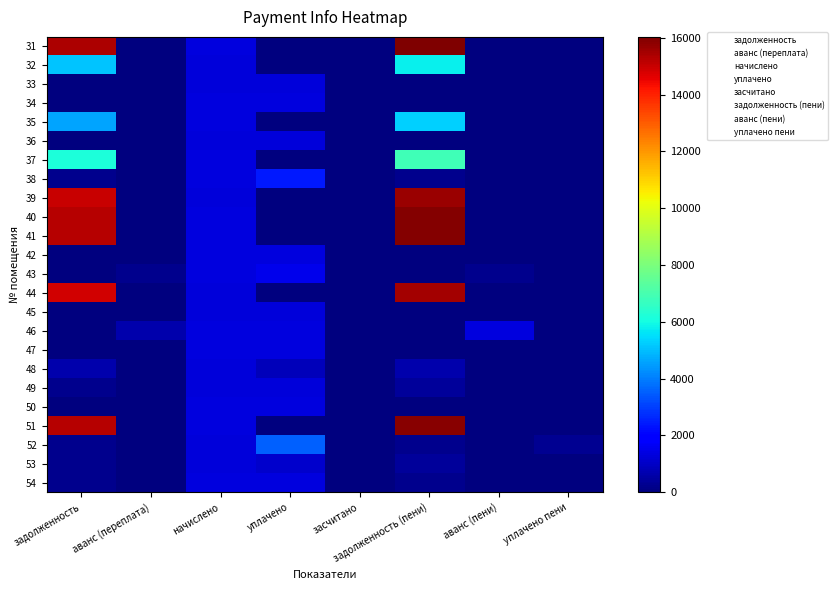

Reading left to right, extract all data points from this chart.

31: задолженность=15354.6	аванс (переплата)=0.0	начислено=1347.5	уплачено=0.0	засчитано=0.0	задолженность (пени)=16028.4	аванс (пени)=0.0	уплачено пени=0.0
32: задолженность=5124.9	аванс (переплата)=0.0	начислено=1314.8	уплачено=0.0	засчитано=0.0	задолженность (пени)=5782.3	аванс (пени)=0.0	уплачено пени=0.0
33: задолженность=0.0	аванс (переплата)=0.0	начислено=1292.9	уплачено=1292.9	засчитано=0.0	задолженность (пени)=0.0	аванс (пени)=0.0	уплачено пени=0.0
34: задолженность=0.0	аванс (переплата)=0.0	начислено=1340.3	уплачено=1340.3	засчитано=0.0	задолженность (пени)=0.0	аванс (пени)=0.0	уплачено пени=0.0
35: задолженность=4585.7	аванс (переплата)=0.0	начислено=1347.5	уплачено=0.0	засчитано=0.0	задолженность (пени)=5259.5	аванс (пени)=0.0	уплачено пени=0.0
36: задолженность=0.0	аванс (переплата)=0.0	начислено=1314.8	уплачено=1314.8	засчитано=0.0	задолженность (пени)=0.0	аванс (пени)=0.0	уплачено пени=0.0
37: задолженность=6173.1	аванс (переплата)=0.0	начислено=1318.4	уплачено=0.0	засчитано=0.0	задолженность (пени)=6832.3	аванс (пени)=0.0	уплачено пени=0.0
38: задолженность=219.7	аванс (переплата)=0.0	начислено=1318.4	уплачено=2417.0	засчитано=0.0	задолженность (пени)=219.7	аванс (пени)=0.0	уплачено пени=24.8
39: задолженность=14981.3	аванс (переплата)=0.0	начислено=1314.8	уплачено=0.0	засчитано=0.0	задолженность (пени)=15638.7	аванс (пени)=0.0	уплачено пени=0.0
40: задолженность=15271.9	аванс (переплата)=0.0	начислено=1340.3	уплачено=0.0	засчитано=0.0	задолженность (пени)=15942.0	аванс (пени)=0.0	уплачено пени=0.0
41: задолженность=15271.9	аванс (переплата)=0.0	начислено=1340.3	уплачено=0.0	засчитано=0.0	задолженность (пени)=15942.0	аванс (пени)=0.0	уплачено пени=0.0
42: задолженность=0.0	аванс (переплата)=0.0	начислено=1318.4	уплачено=1318.4	засчитано=0.0	задолженность (пени)=0.0	аванс (пени)=0.0	уплачено пени=0.0
43: задолженность=0.0	аванс (переплата)=221.6	начислено=1329.4	уплачено=1550.9	засчитано=0.0	задолженность (пени)=0.0	аванс (пени)=221.6	уплачено пени=0.0
44: задолженность=14856.9	аванс (переплата)=0.0	начислено=1303.9	уплачено=0.0	засчитано=0.0	задолженность (пени)=15508.9	аванс (пени)=0.0	уплачено пени=0.0
45: задолженность=0.0	аванс (переплата)=0.0	начислено=1292.9	уплачено=1292.9	засчитано=0.0	задолженность (пени)=0.0	аванс (пени)=0.0	уплачено пени=0.0
46: задолженность=0.0	аванс (переплата)=673.7	начислено=1340.3	уплачено=1340.3	засчитано=0.0	задолженность (пени)=0.0	аванс (пени)=1343.8	уплачено пени=0.0
47: задолженность=0.0	аванс (переплата)=0.0	начислено=1336.6	уплачено=1336.6	засчитано=0.0	задолженность (пени)=0.0	аванс (пени)=0.0	уплачено пени=0.0
48: задолженность=645.3	аванс (переплата)=0.0	начислено=1289.3	уплачено=860.0	засчитано=0.0	задолженность (пени)=644.8	аванс (пени)=0.0	уплачено пени=0.0
49: задолженность=217.2	аванс (переплата)=0.0	начислено=1307.5	уплачено=1307.5	засчитано=0.0	задолженность (пени)=435.8	аванс (пени)=0.0	уплачено пени=0.3
50: задолженность=0.0	аванс (переплата)=0.0	начислено=1336.6	уплачено=1336.6	засчитано=0.0	задолженность (пени)=0.0	аванс (пени)=0.0	уплачено пени=0.0
51: задолженность=15230.2	аванс (переплата)=0.0	начислено=1336.6	уплачено=0.0	засчитано=0.0	задолженность (пени)=15898.5	аванс (пени)=0.0	уплачено пени=0.0
52: задолженность=215.5	аванс (переплата)=0.0	начислено=1292.9	уплачено=3546.2	засчитано=0.0	задолженность (пени)=215.5	аванс (пени)=0.0	уплачено пени=276.1
53: задолженность=217.9	аванс (переплата)=0.0	начислено=1307.5	уплачено=1089.5	засчитано=0.0	задолженность (пени)=435.8	аванс (пени)=0.0	уплачено пени=0.0
54: задолженность=221.6	аванс (переплата)=0.0	начислено=1329.4	уплачено=1329.4	засчитано=0.0	задолженность (пени)=221.6	аванс (пени)=0.0	уплачено пени=0.0